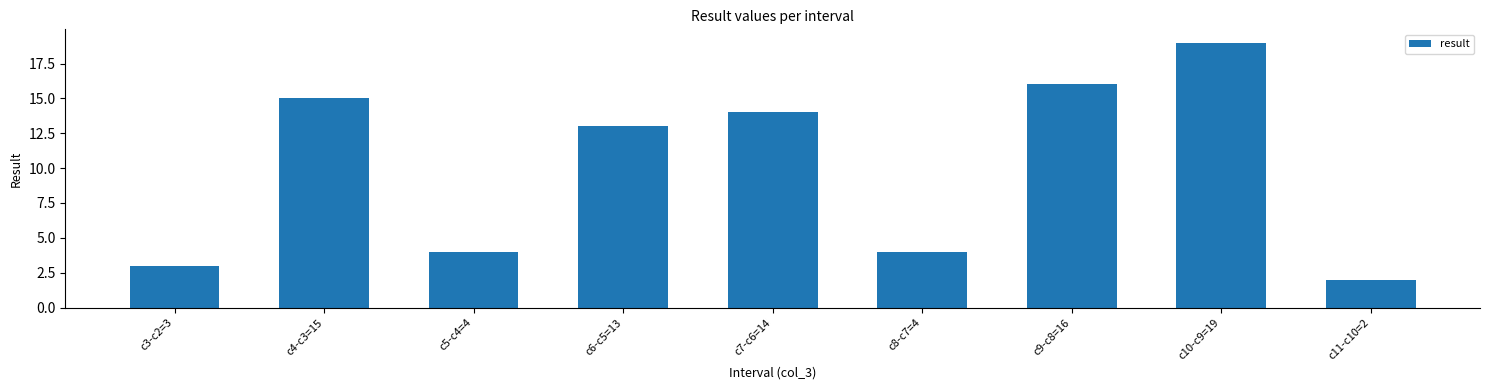

What is the change in value from c4-c3=15 to c11-c10=2?

-13